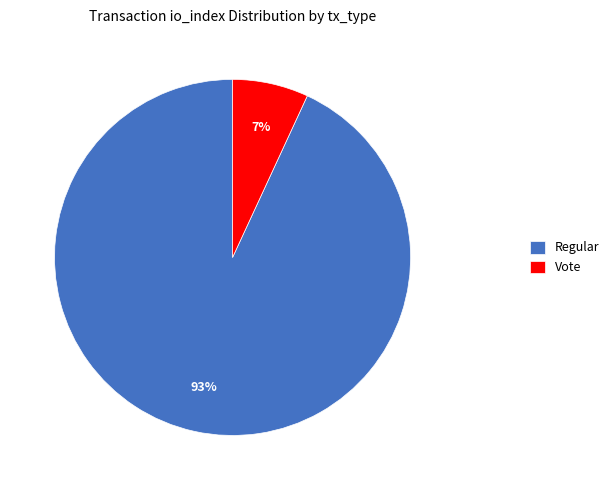

How many slices are in this pie chart?

2